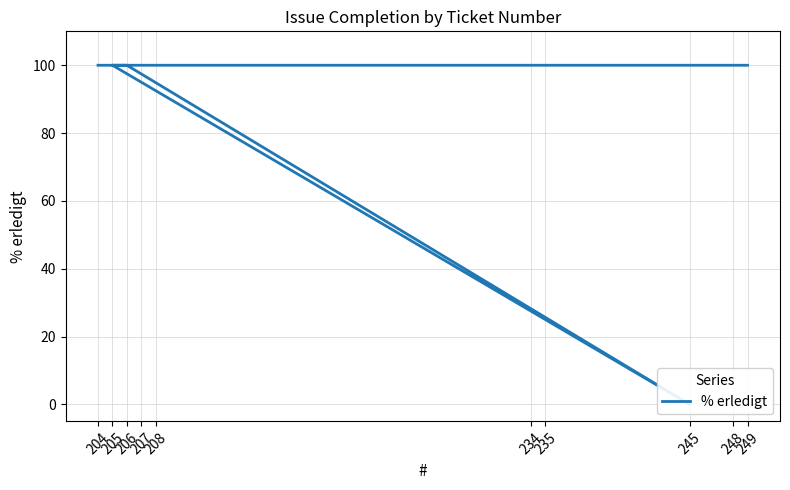

At which label is the value closest to 50?

204